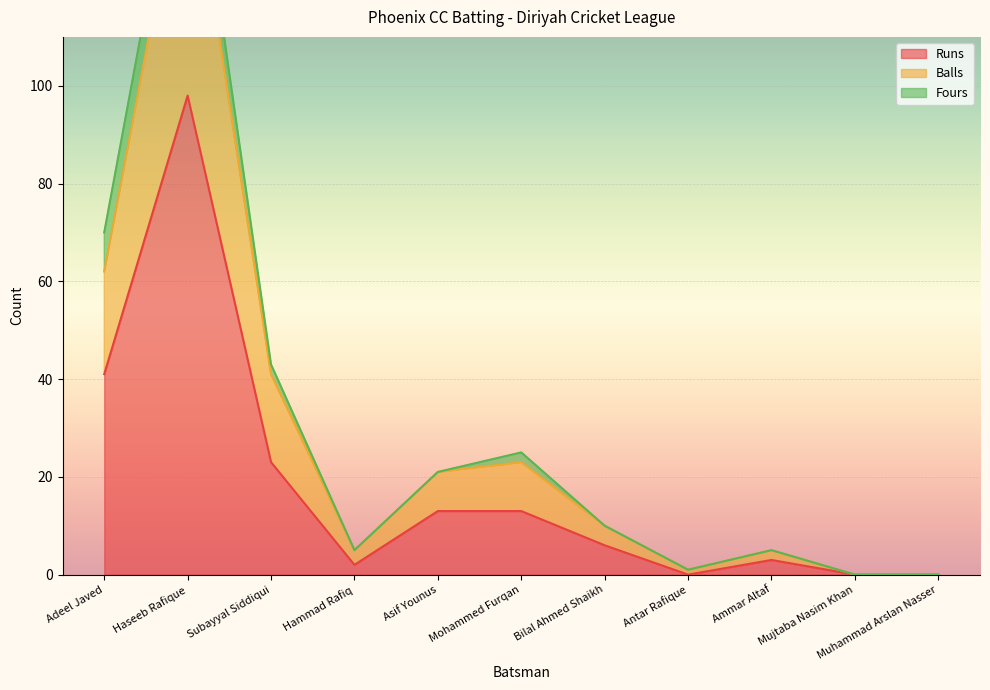

At which label is Runs closest to 49?

Adeel Javed